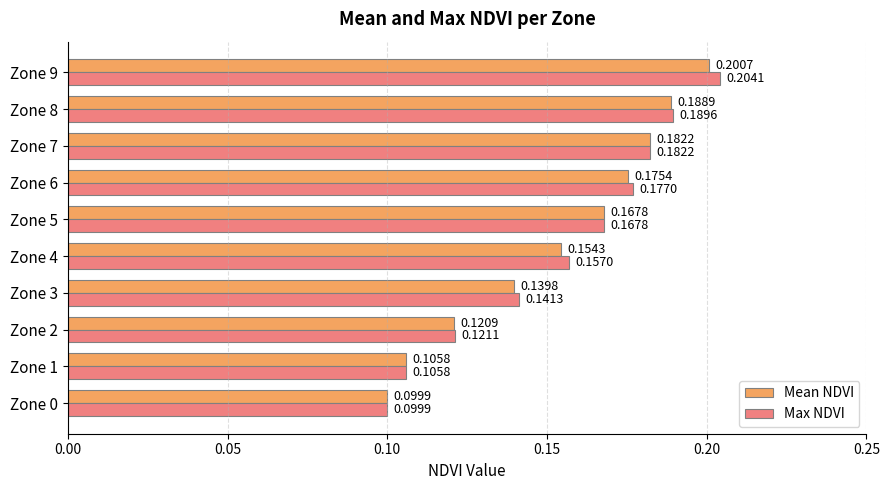

At how many categories does at least one series exceed 0?

10